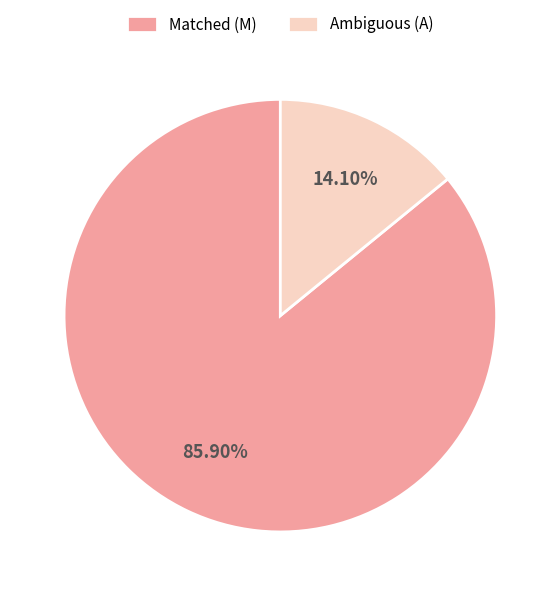

Is there a majority slice in this chart?

Yes